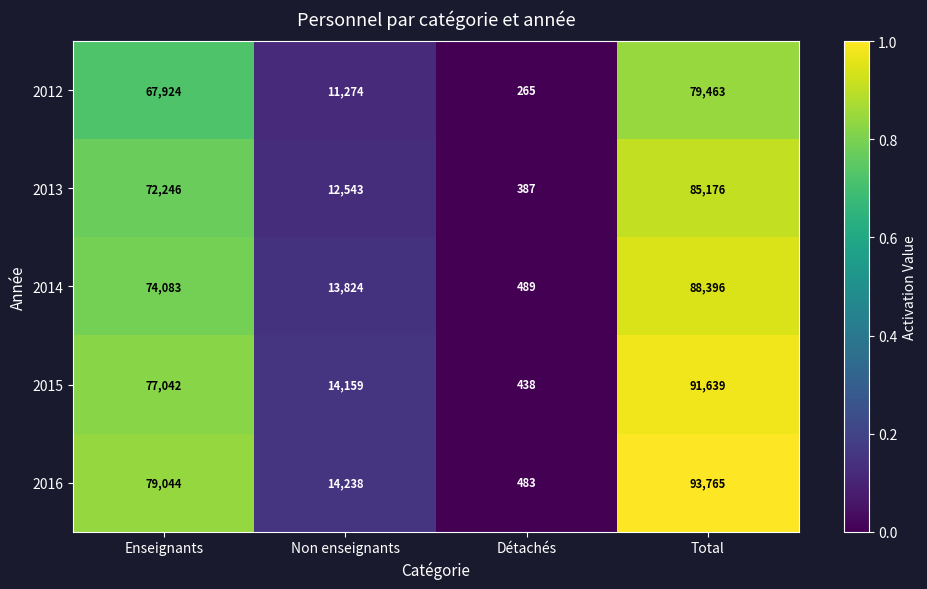

Which series has the largest total across all categories?

2016